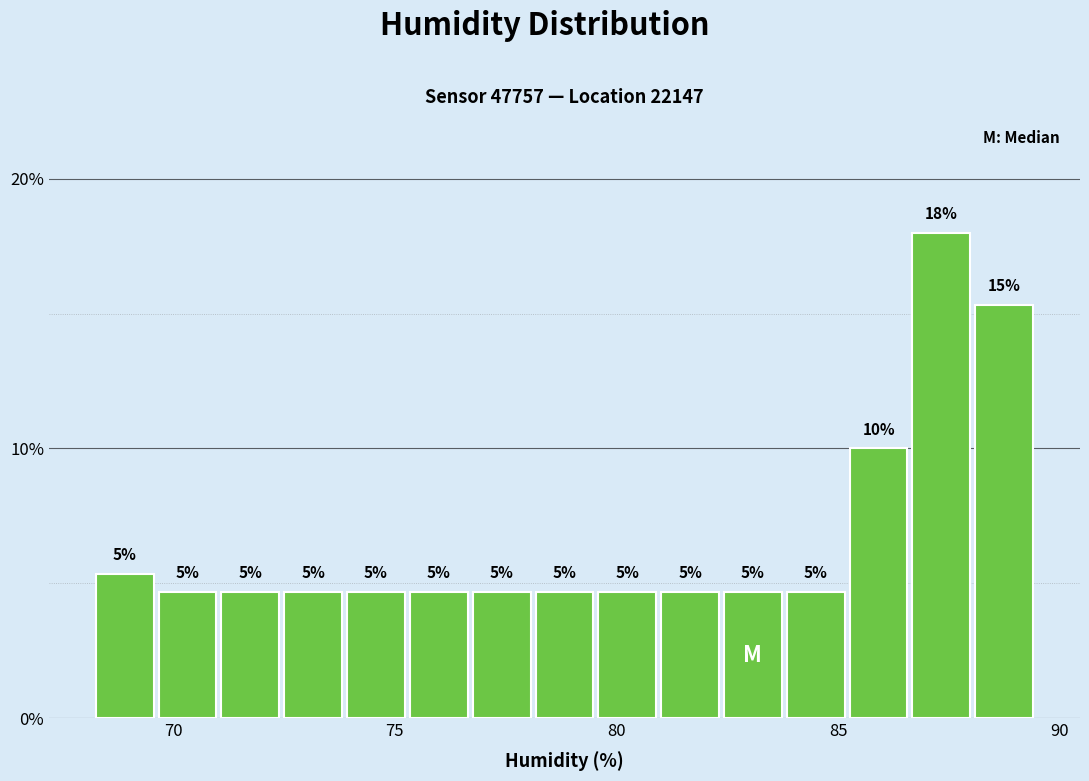

Read against the x-axis, roughly where is the centre of the tallest bar?

87.5